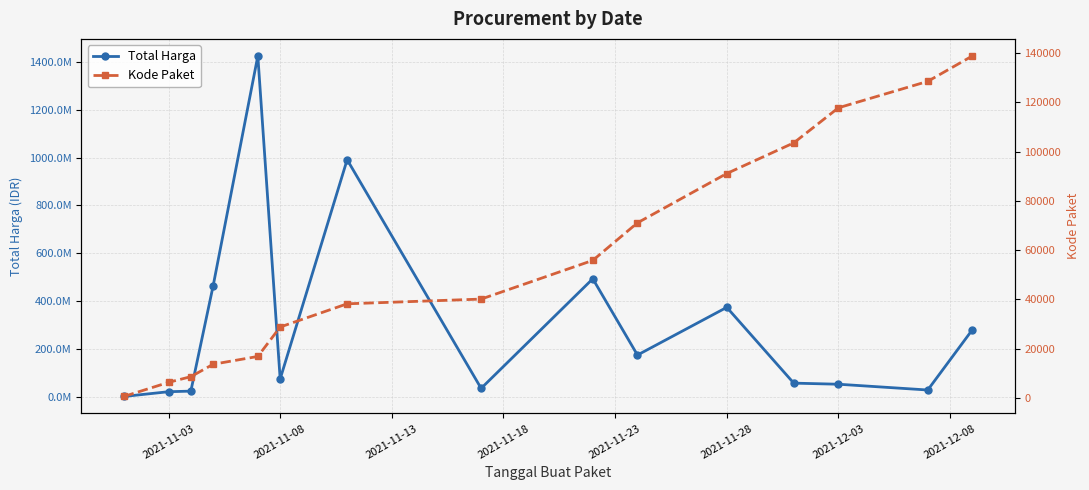

Between 2021-12-03 and 2021-12-08, which is larger?

2021-12-03